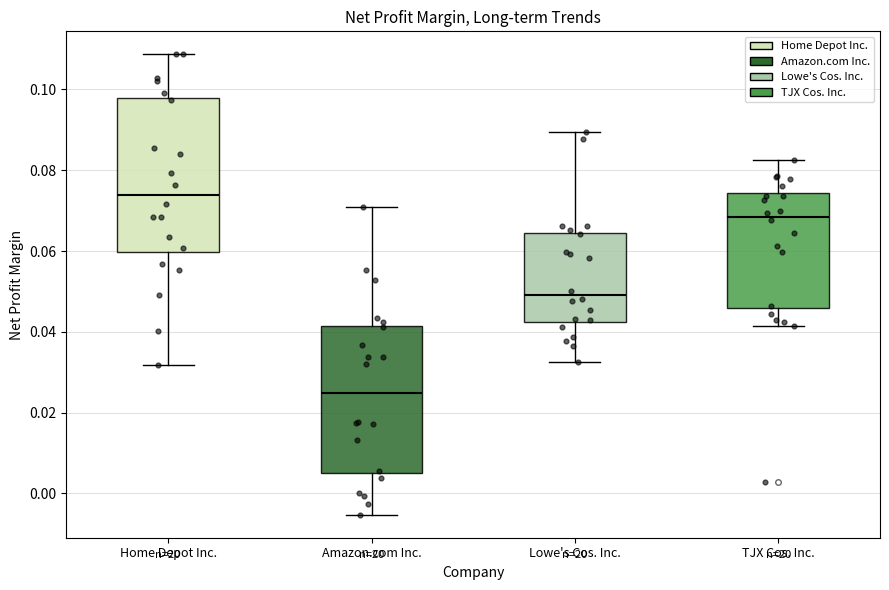

Reading left to right, transcribe this box plot: for each box, give where its median line is, the range the box spans, and where its two whiskers end, as read against the y-axis. The values are not printed on the chart, so give them approximately, as read against the axis.

Home Depot Inc.: median 0.074, box 0.060 to 0.098, whiskers 0.032 to 0.108
Amazon.com Inc.: median 0.024, box 0.006 to 0.042, whiskers -0.006 to 0.072
Lowe's Cos. Inc.: median 0.050, box 0.042 to 0.064, whiskers 0.032 to 0.090
TJX Cos. Inc.: median 0.068, box 0.046 to 0.074, whiskers 0.042 to 0.082